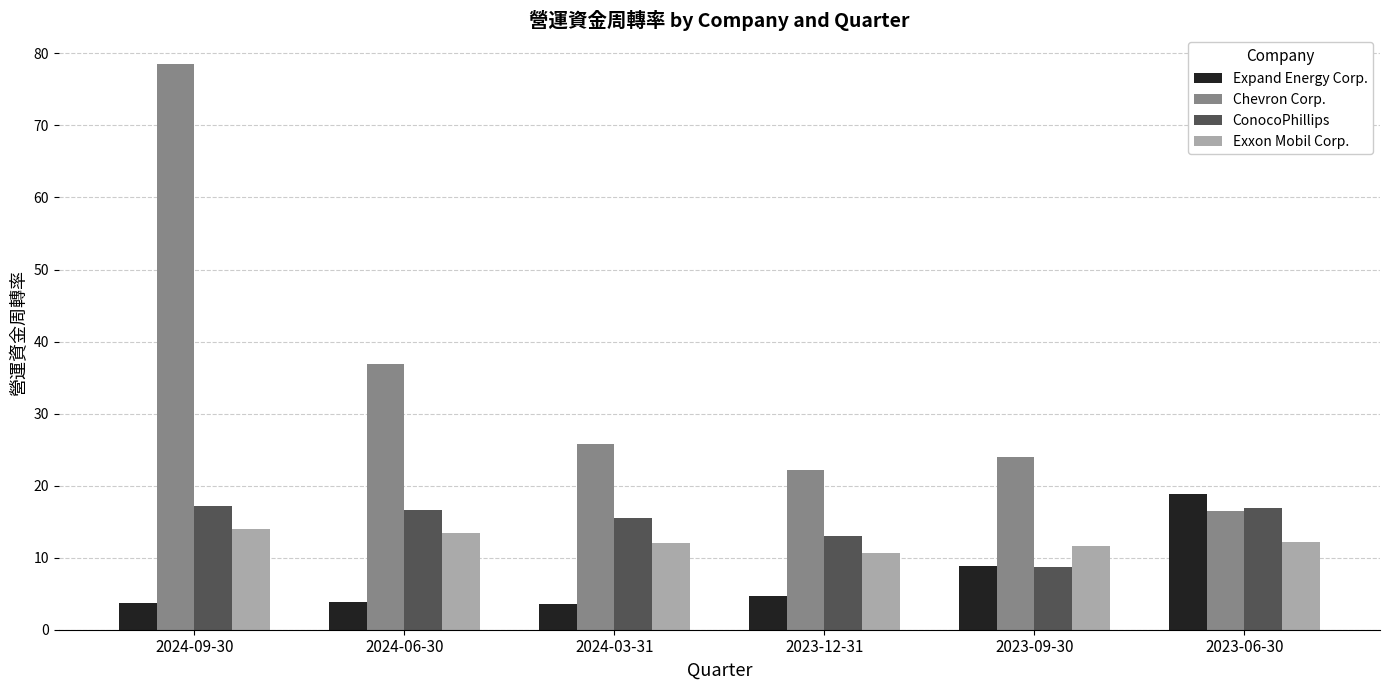

The Chevron Corp. series shows 31.3 at 2023-09-30. True or false?

False